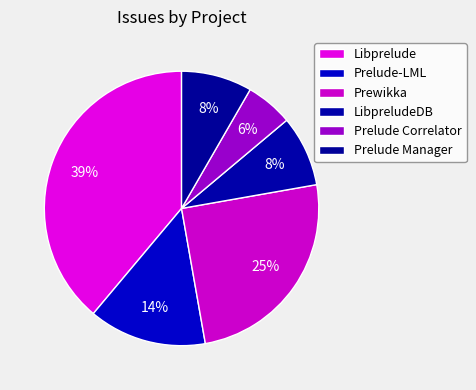

Count the number of slices in the pie.

6